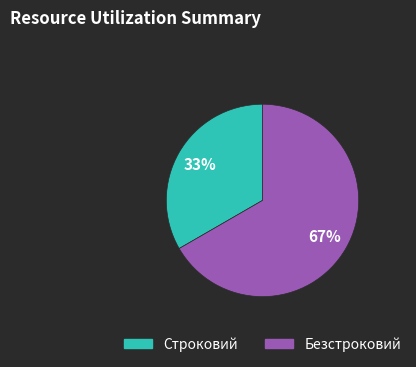

Count the number of slices in the pie.

2